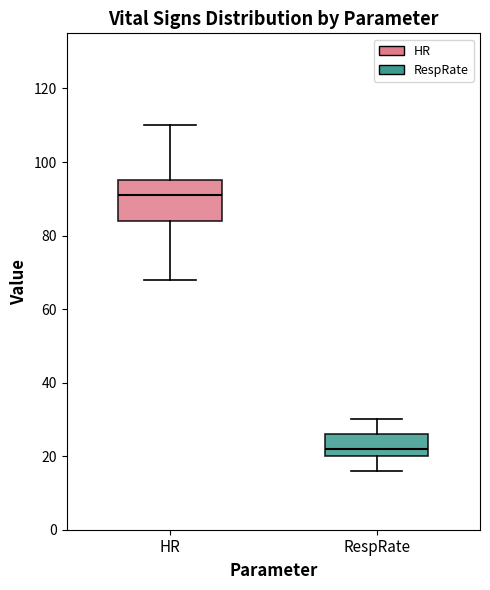

Reading left to right, read every box against the y-axis: the position of its median line, the range the box covers, and the ends of its whiskers. The values are not printed on the chart, so give them approximately, as read against the axis.

HR: median 92, box 84 to 96, whiskers 68 to 110
RespRate: median 22, box 20 to 26, whiskers 16 to 30